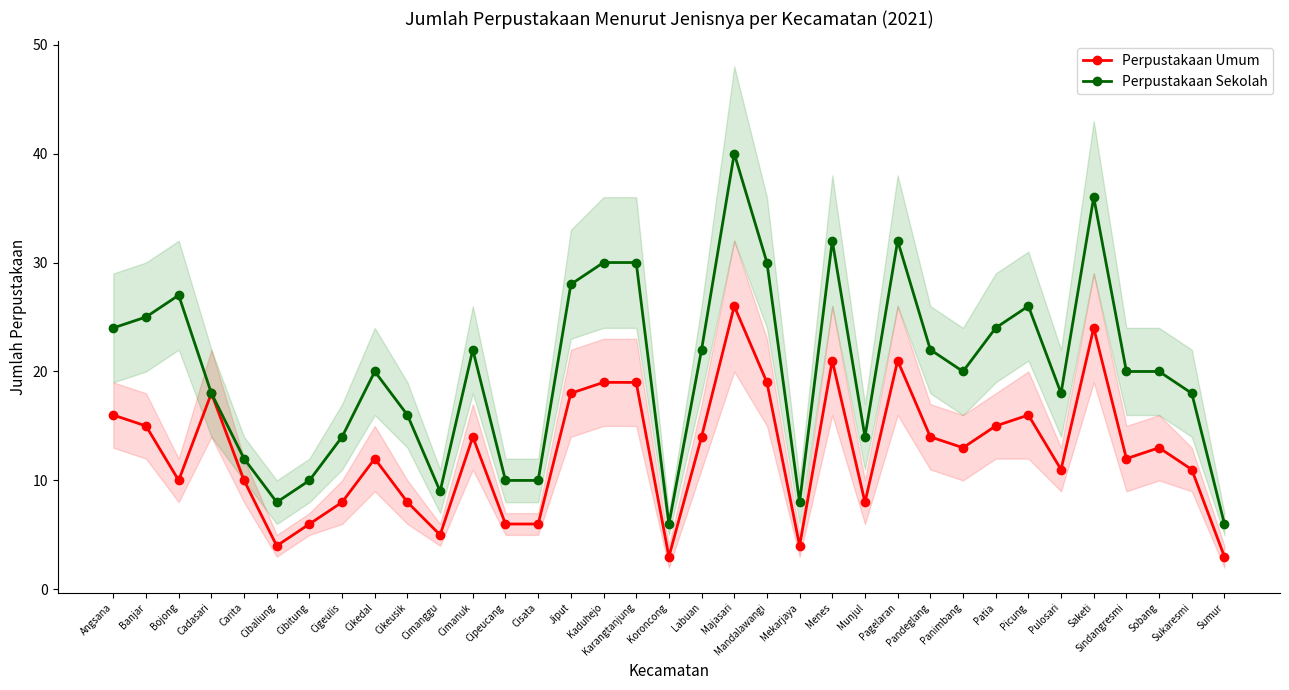

Reading right to left, list all the values displayed in this chart.

Perpustakaan Umum: 3	11	13	12	24	11	16	15	13	14	21	8	21	4	19	26	14	3	19	19	18	6	6	14	5	8	12	8	6	4	10	18	10	15	16
Perpustakaan Sekolah: 6	18	20	20	36	18	26	24	20	22	32	14	32	8	30	40	22	6	30	30	28	10	10	22	9	16	20	14	10	8	12	18	27	25	24